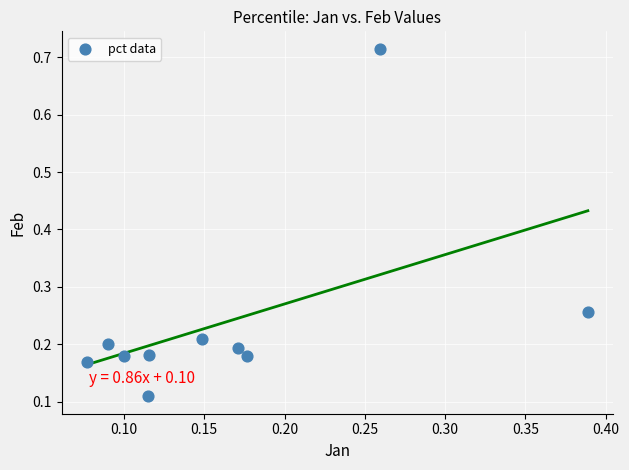

What is the range of Y values (max minus min)?

0.6